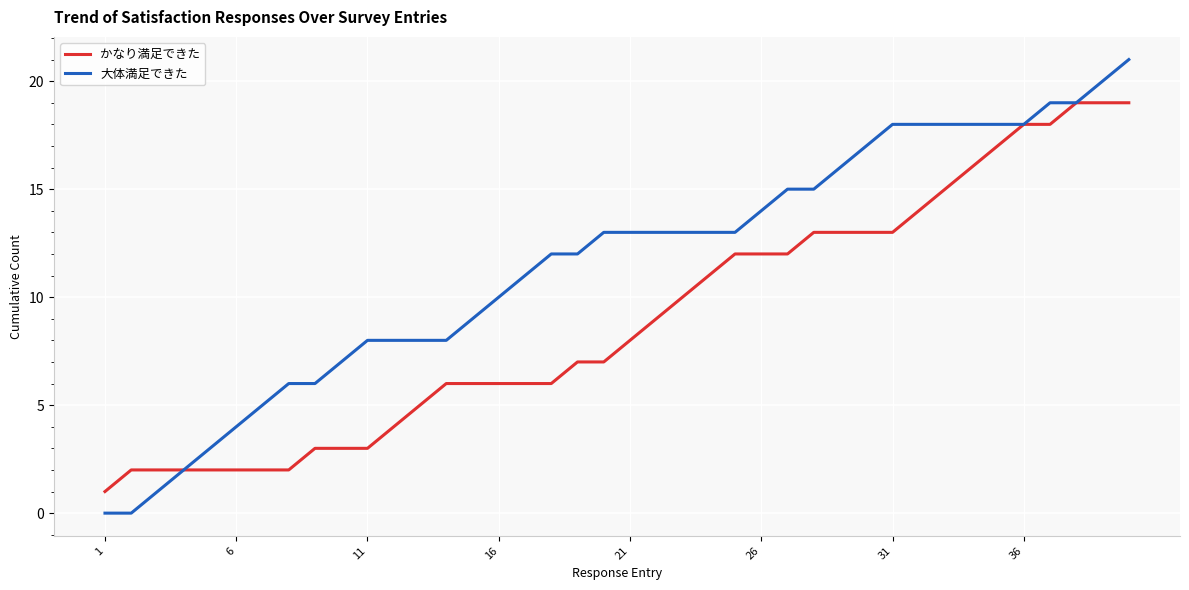

How many lines are shown in the chart?

2